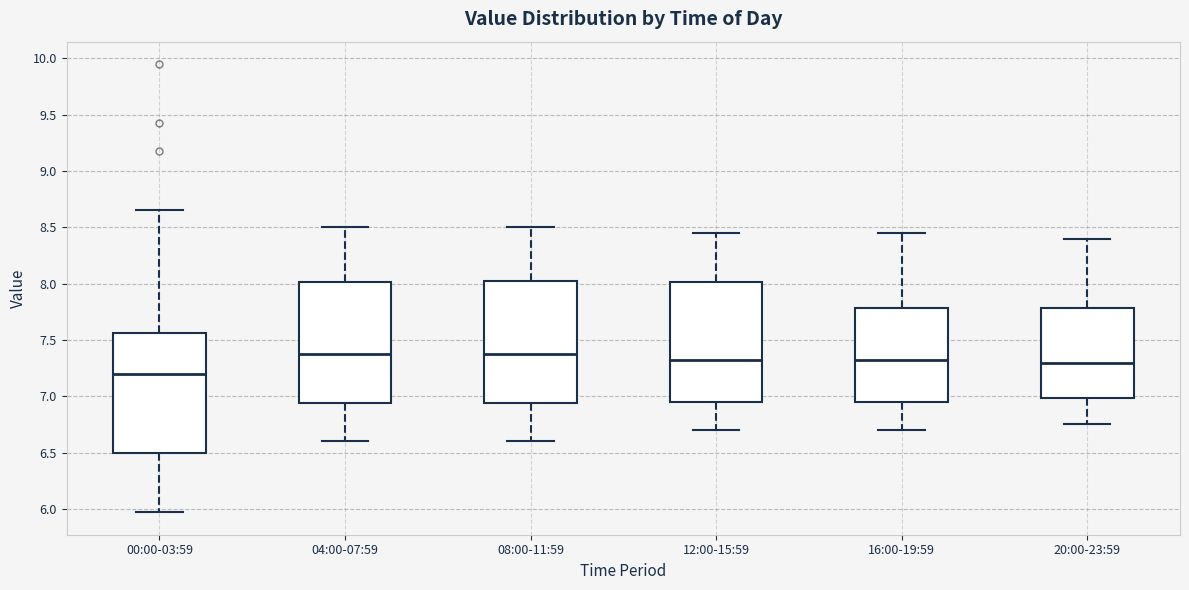

Where is the lower edge of the box for 04:00-07:59 on the y-axis? The values are not printed on the chart, so give them approximately, as read against the axis.

6.95